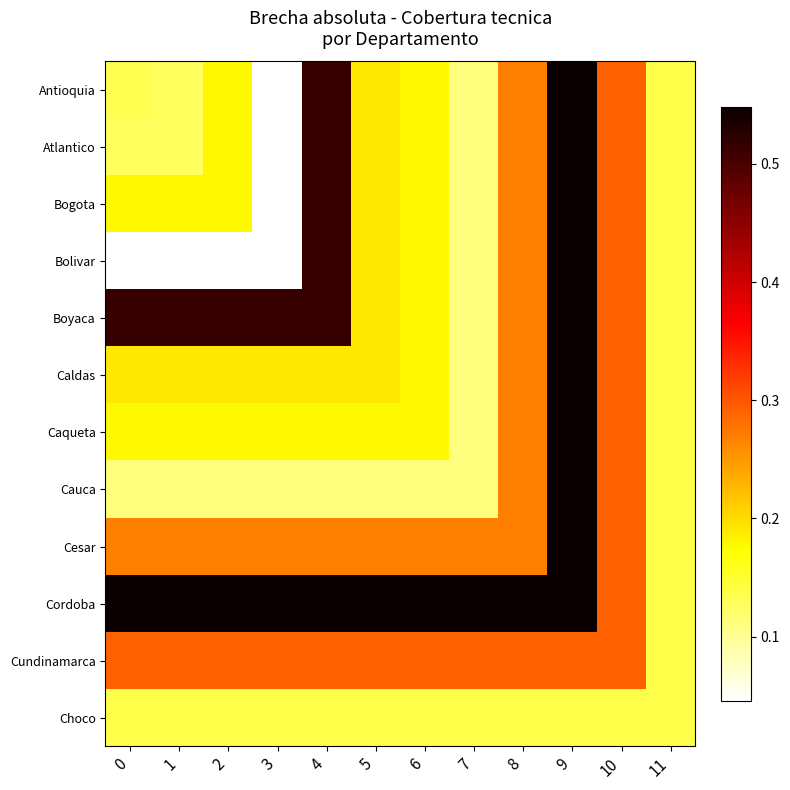

At which category does the chart reach its minimum across all series?

3